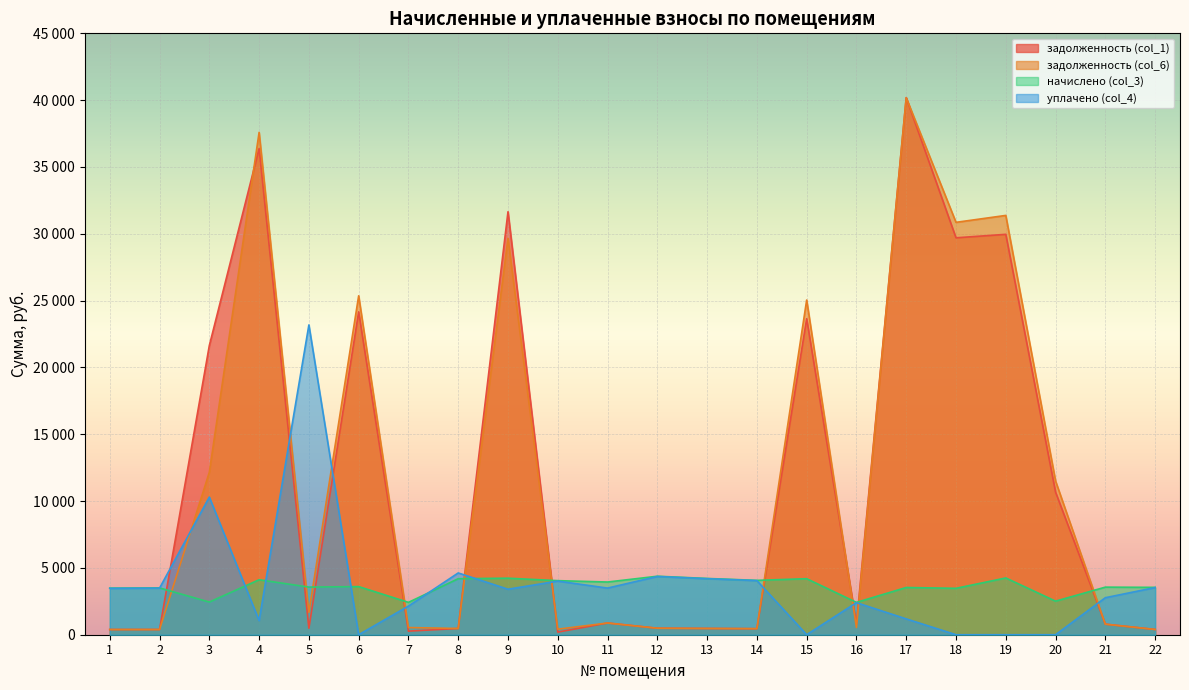

What are all the series names shown in the legend?

задолженность (col_1), задолженность (col_6), начислено (col_3), уплачено (col_4)